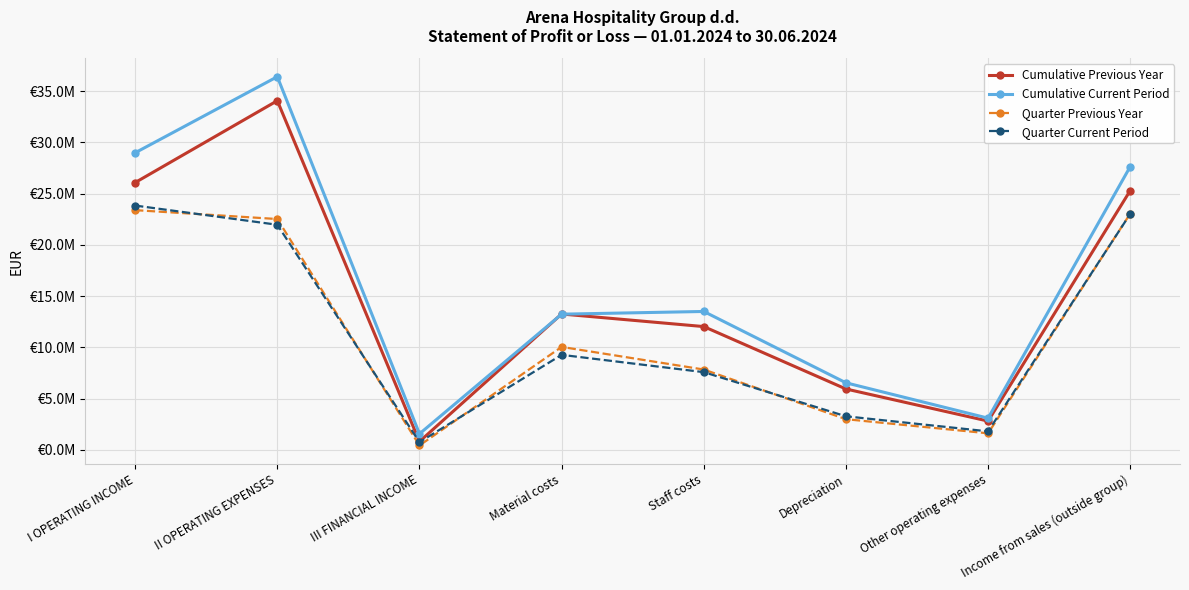

Which label corresponds to the largest value in the chart?

II OPERATING EXPENSES